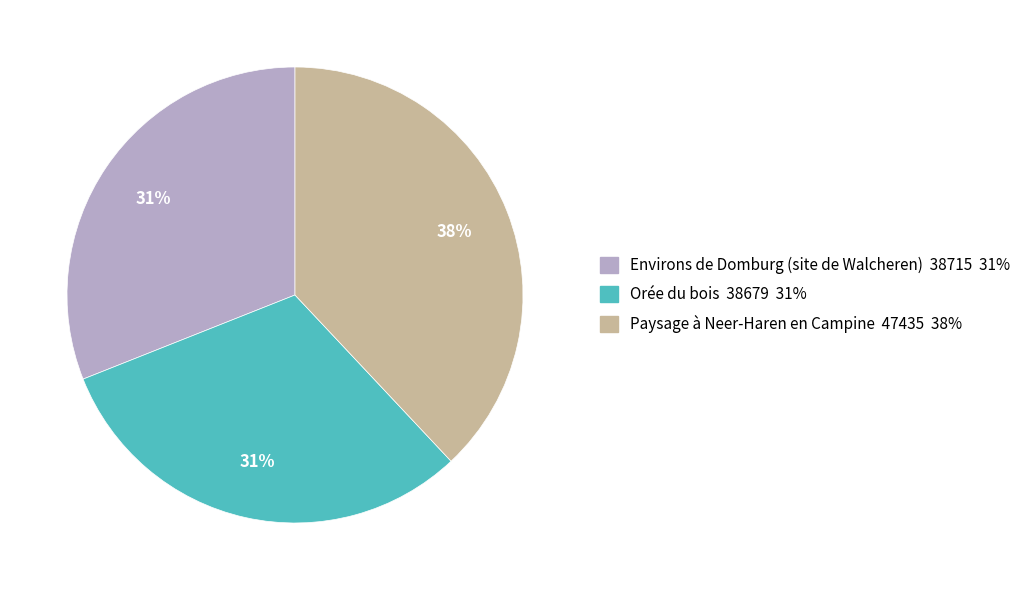

To the nearest percent, what portion does Paysage à Neer-Haren en Campine represent?

38%